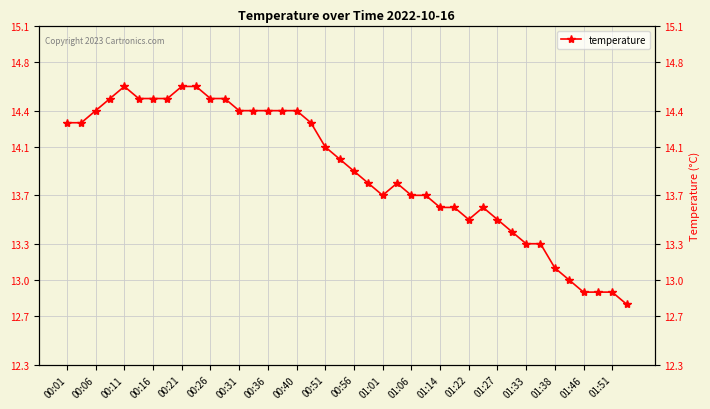

How many points are higher than both their immediate neighbors (excluding endpoints)?

3